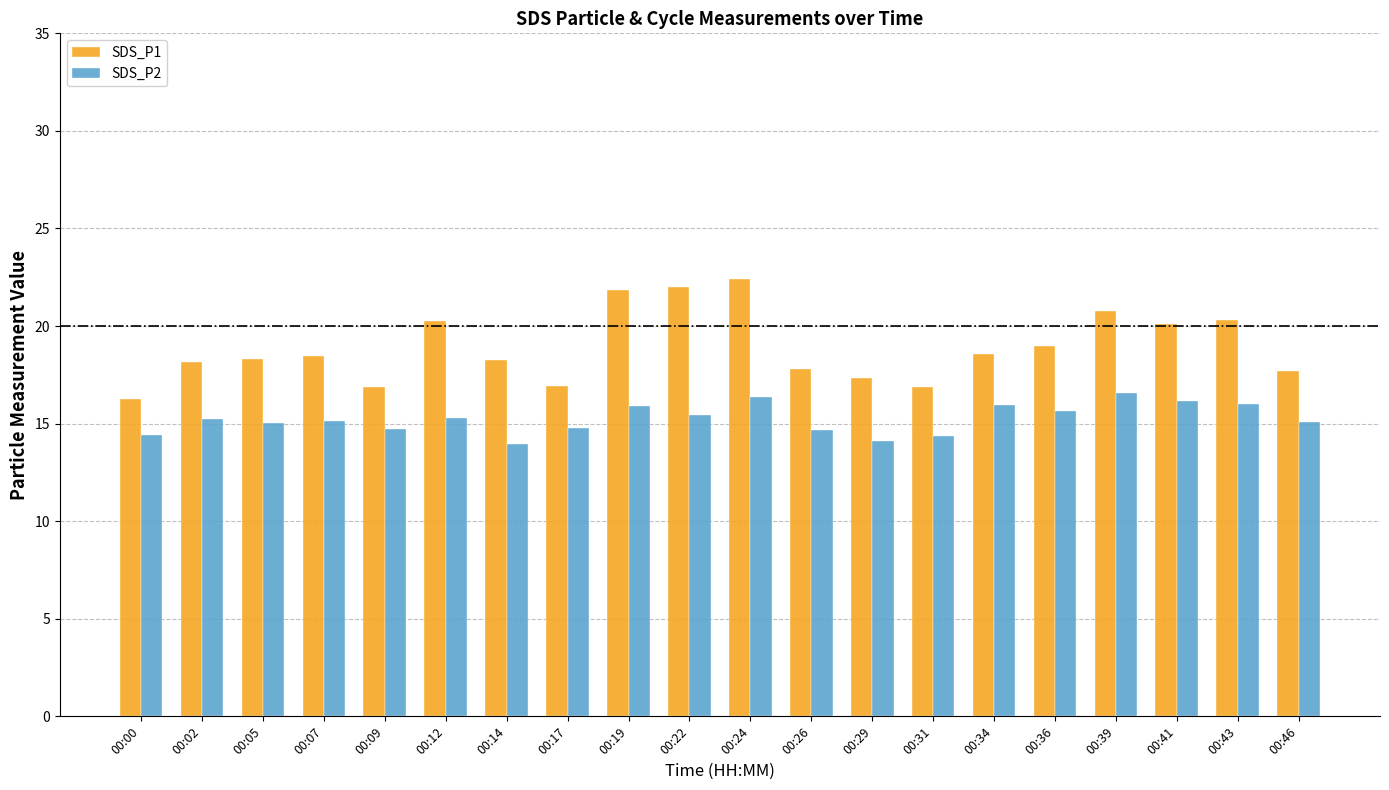

What is the sum of the SDS_P2 values at 00:00 and 00:41?

30.6